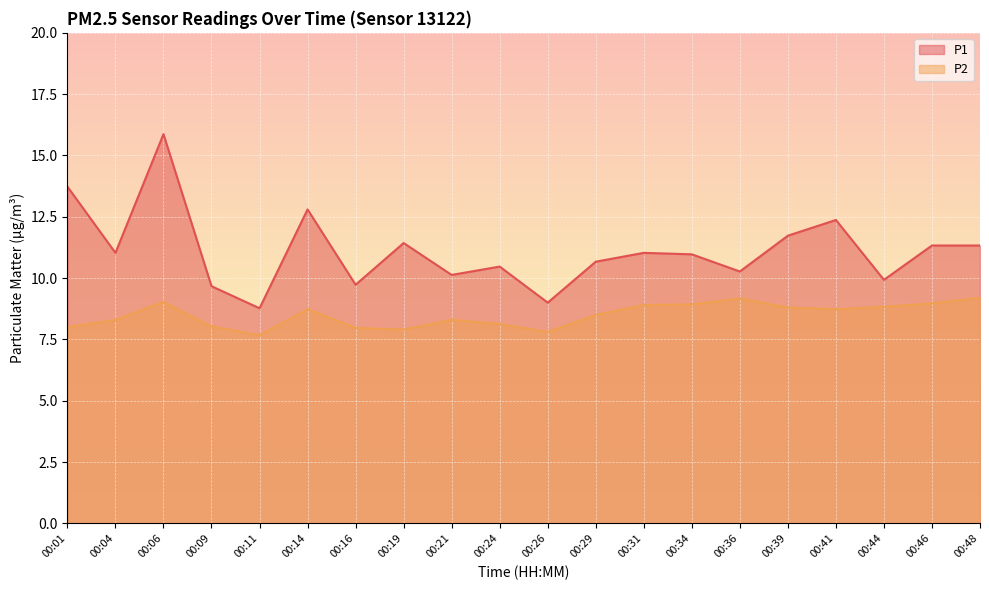

What are all the series names shown in the legend?

P1, P2